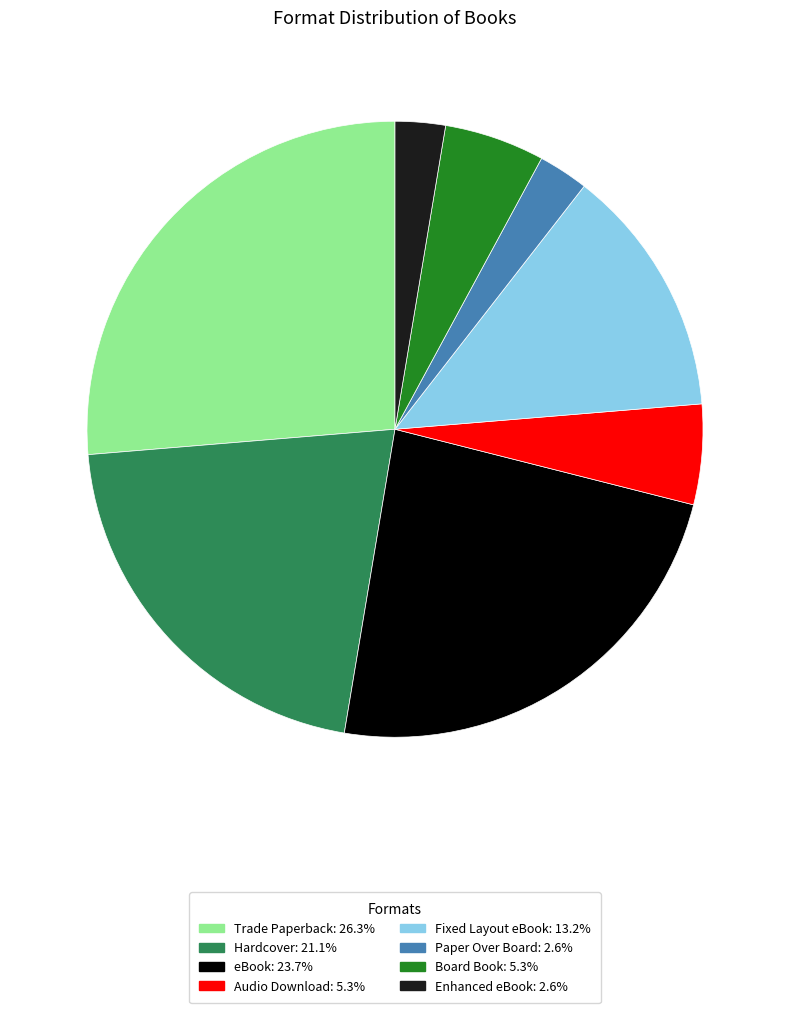

Does Trade Paperback account for over 50% of the chart?

No